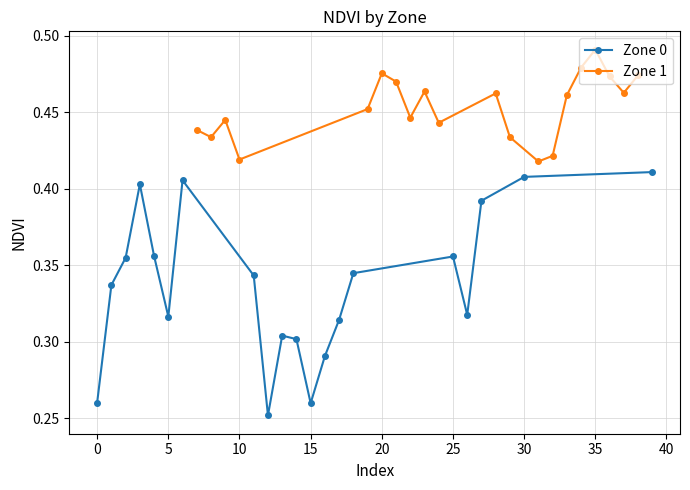

What is the difference between the second highest and minimum values in the Zone 0 series?

0.2